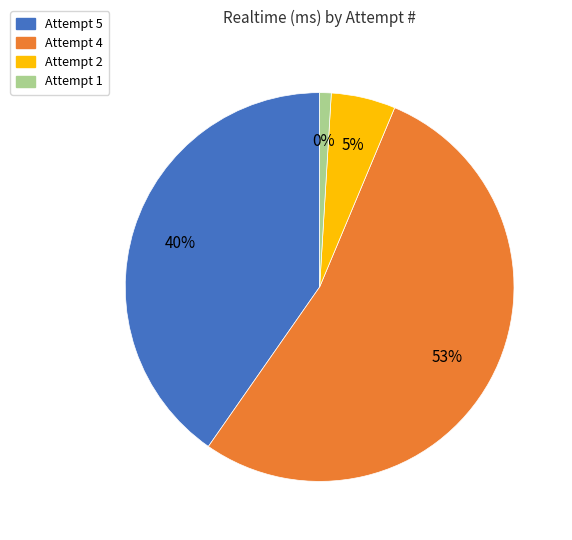

To the nearest percent, what is the difference between the largest and smallest slice percentages?

52%